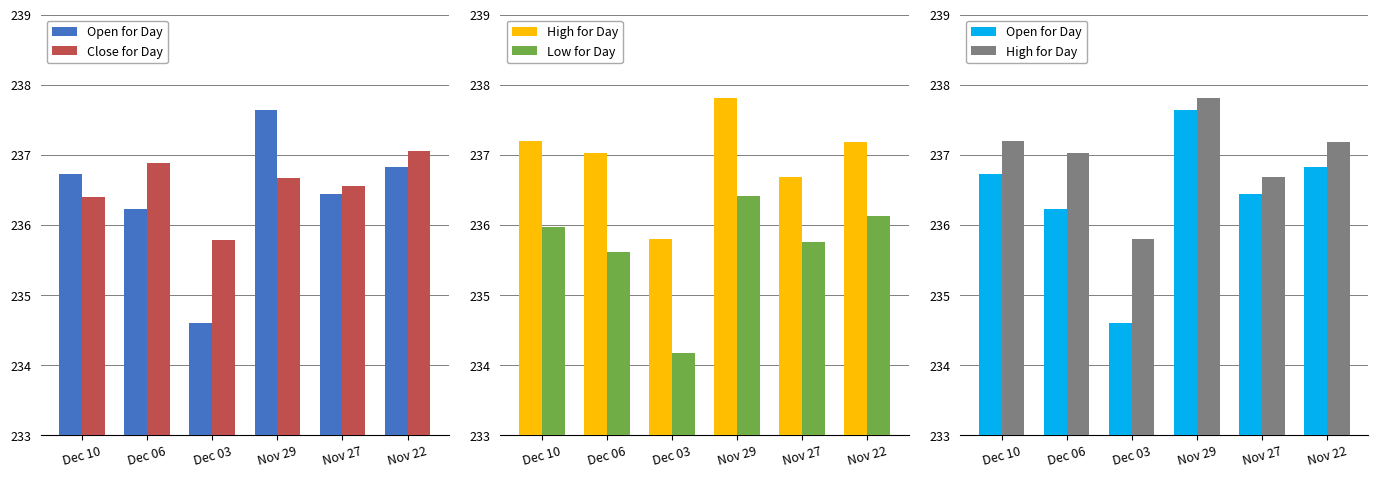

What is the difference between the highest and lowest values at Dec 06?

1.4